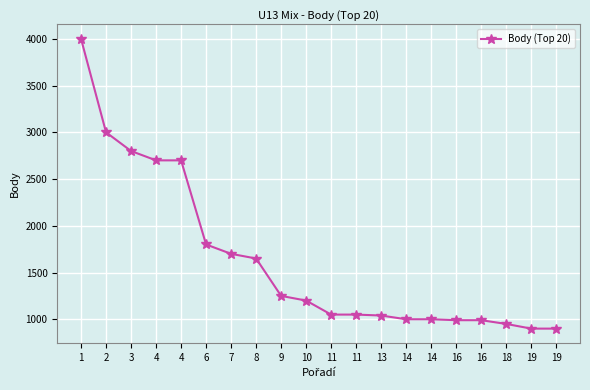

How many data points are less than 1200?

10